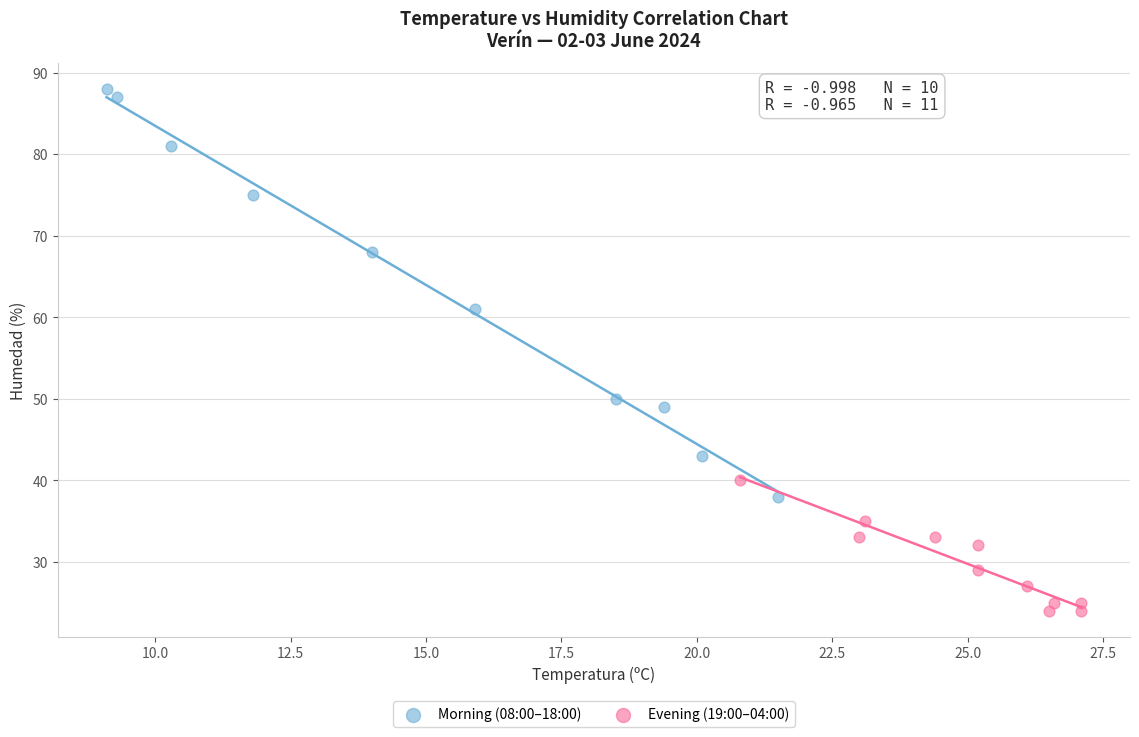

Which series reaches the minimum Y coordinate?

Evening (19:00–04:00)